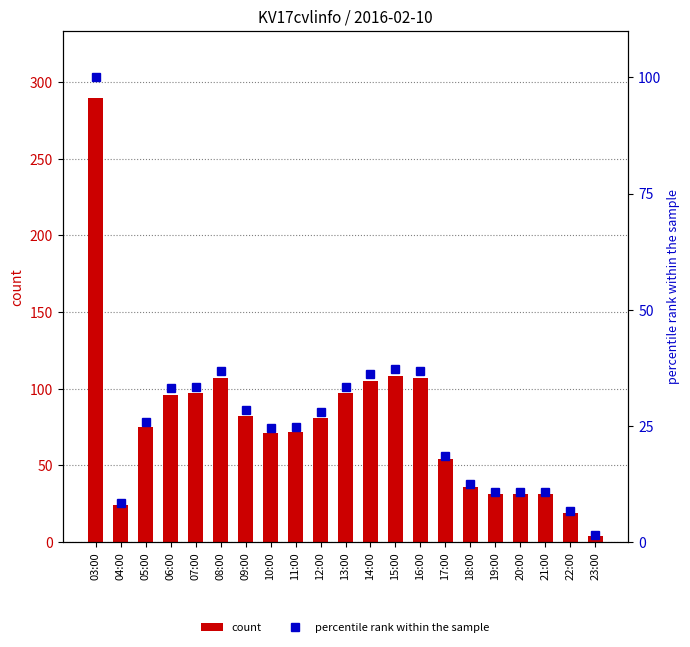

What is the average value of the percentile rank within the sample series?

26.6